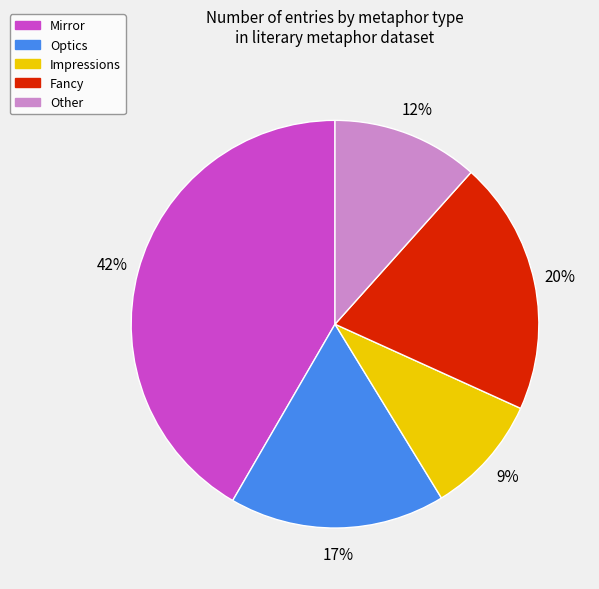

How many slices are in this pie chart?

5